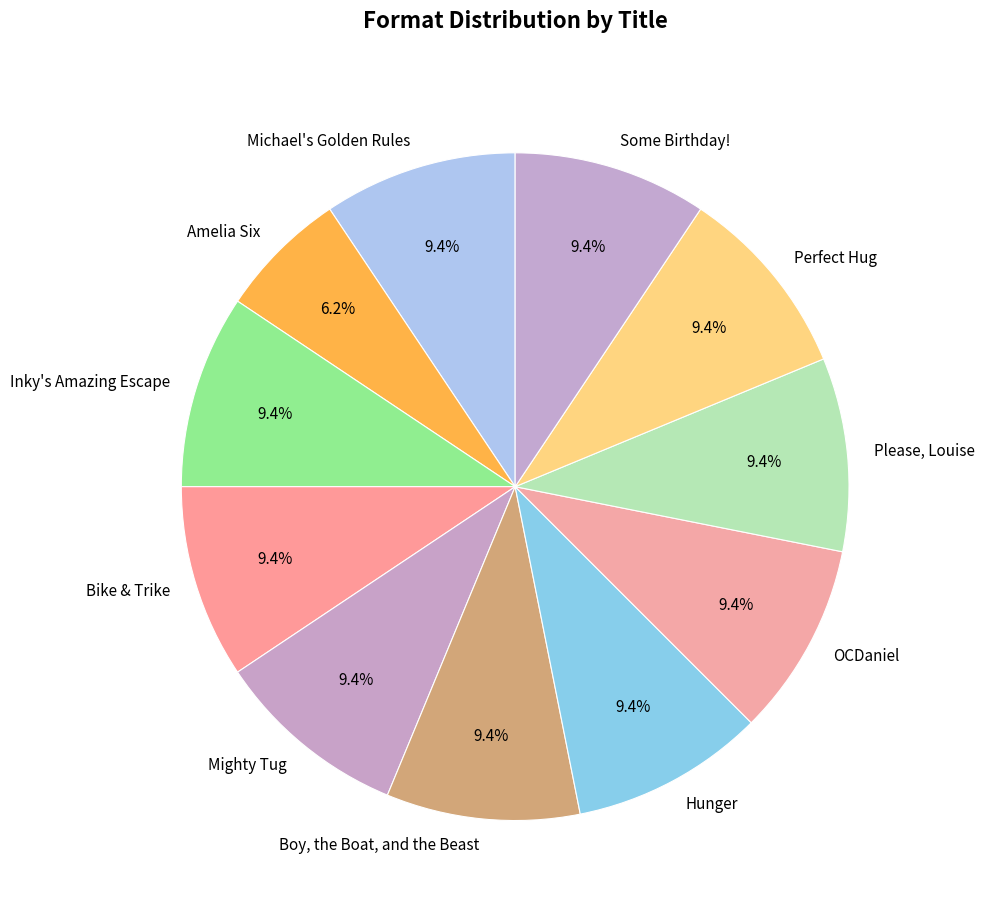

To the nearest percent, what is the average slice percentage?

9%